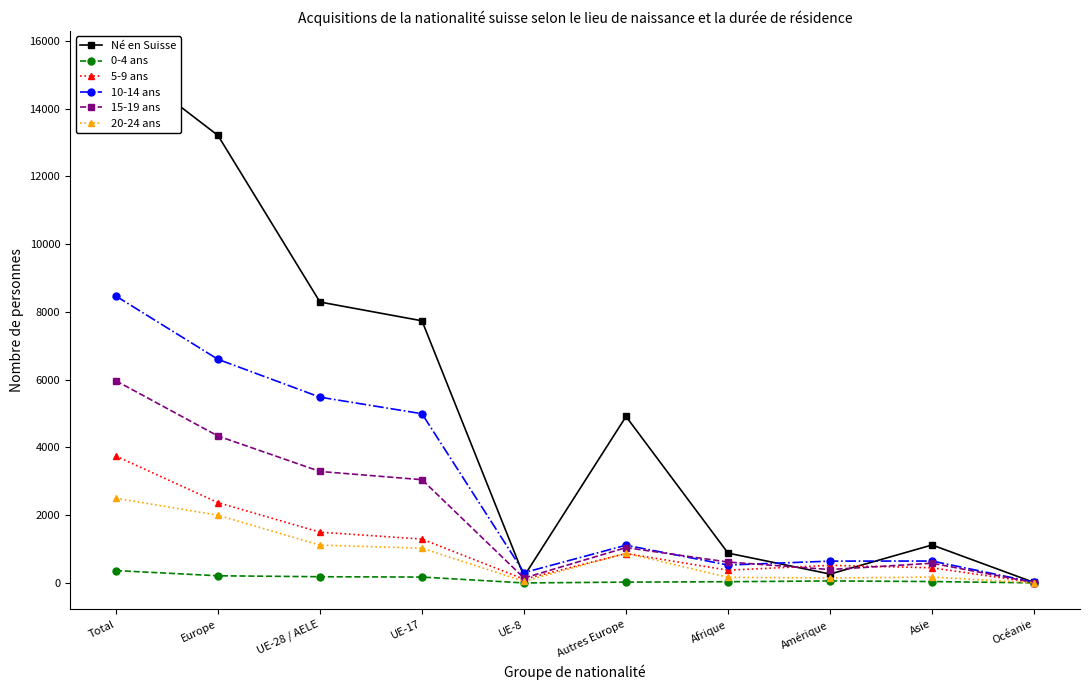

Rank the series by their maximum value, from lowest to highest.

0-4 ans, 20-24 ans, 5-9 ans, 15-19 ans, 10-14 ans, Né en Suisse